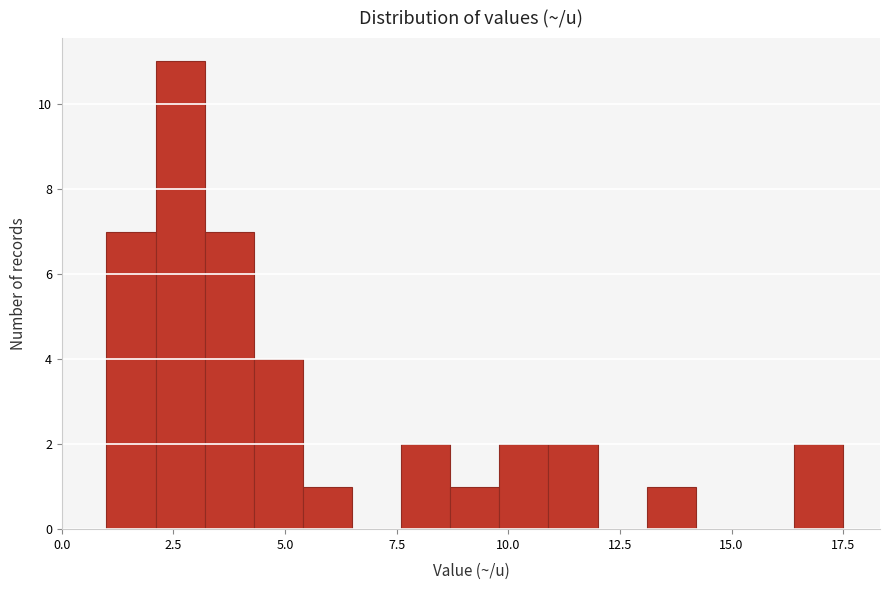

Around what value on the x-axis is the tallest bar? Give the approximate position of its centre, as read against the axis.

2.5